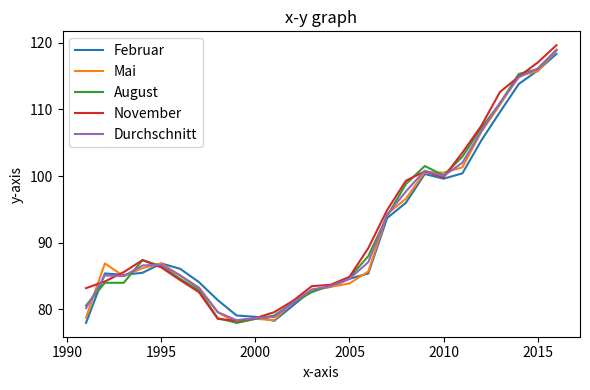

What is the highest value of the November series?

119.6